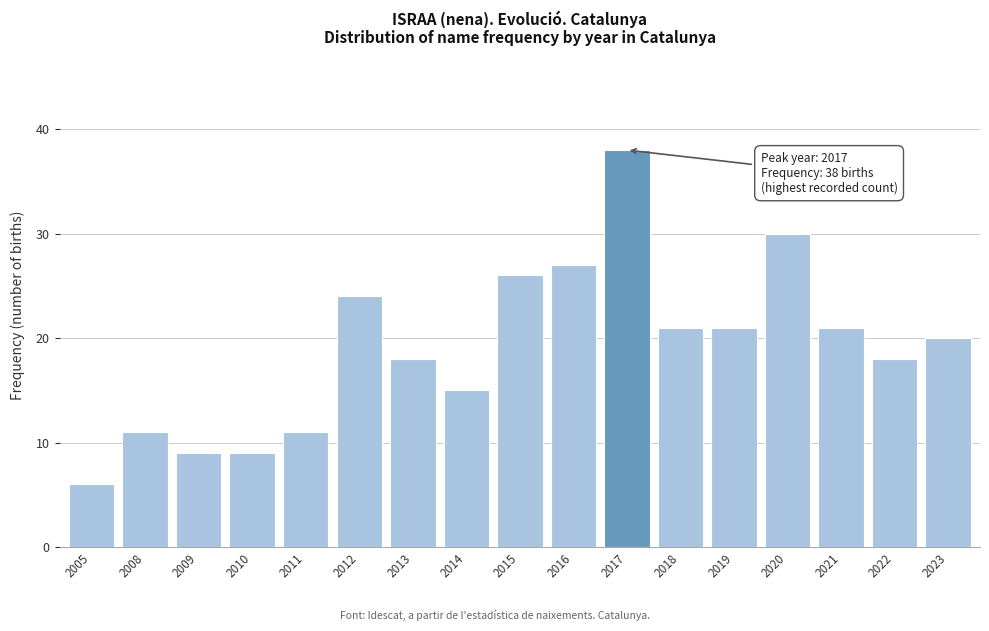

Reading left to right, extract all data points from this chart.

6	11	9	9	11	24	18	15	26	27	38	21	21	30	21	18	20